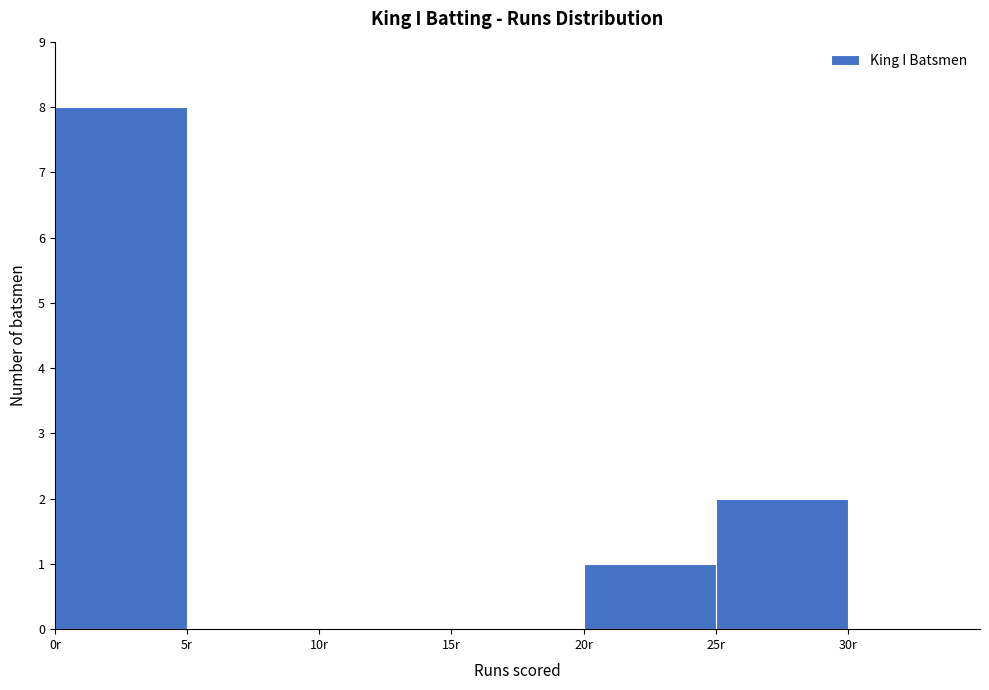

Reading left to right, transcribe this chart: for each bar, give the range it covers on the x-axis and its height. The values are not printed on the chart, so give them approximately, as read against the axis.

0 to 5: 8
5 to 10: 0
10 to 15: 0
15 to 20: 0
20 to 25: 1
25 to 30: 2
30 to 35: 0